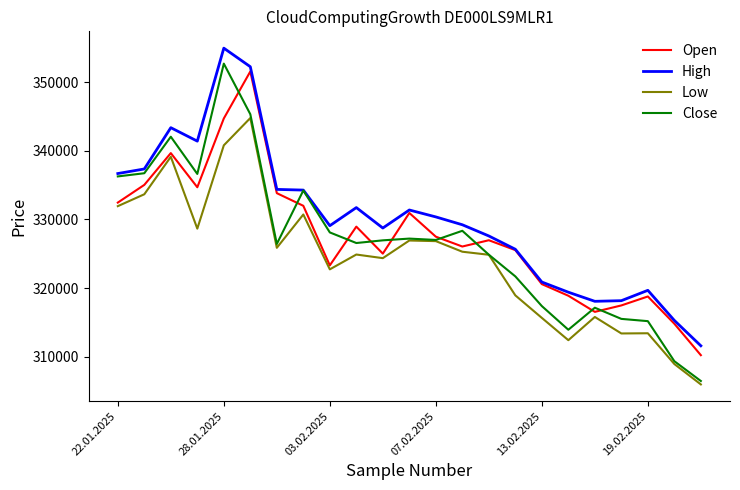

Which series has the widest spread of values?

Close